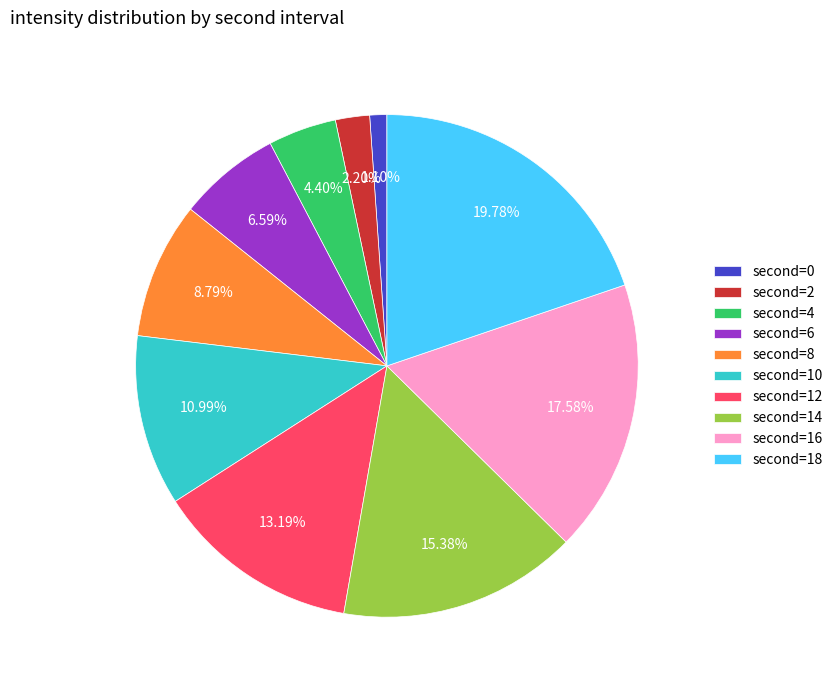

Rank the categories by value from highest to lowest.

second=18, second=16, second=14, second=12, second=10, second=8, second=6, second=4, second=2, second=0